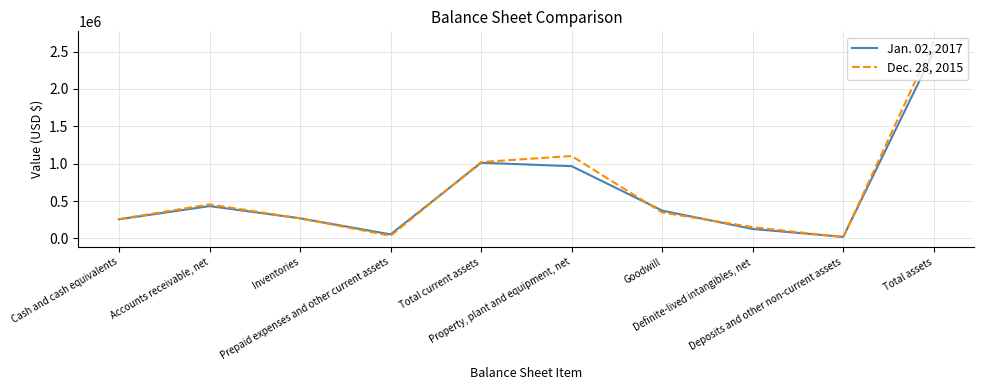

How many lines are shown in the chart?

2